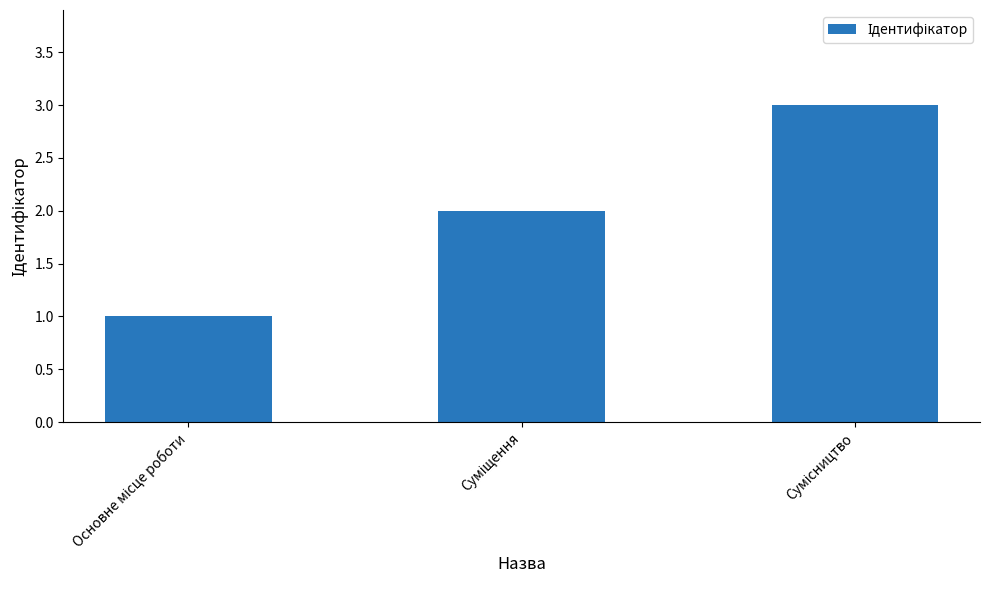

What is the maximum value shown in the chart?

3